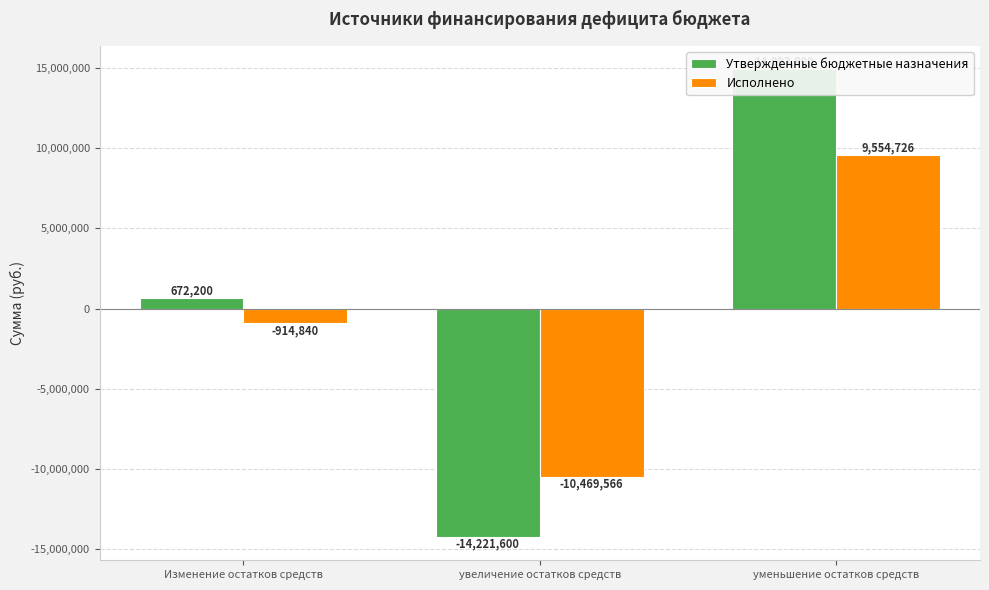

How many positive values does the Утвержденные бюджетные назначения series have?

2